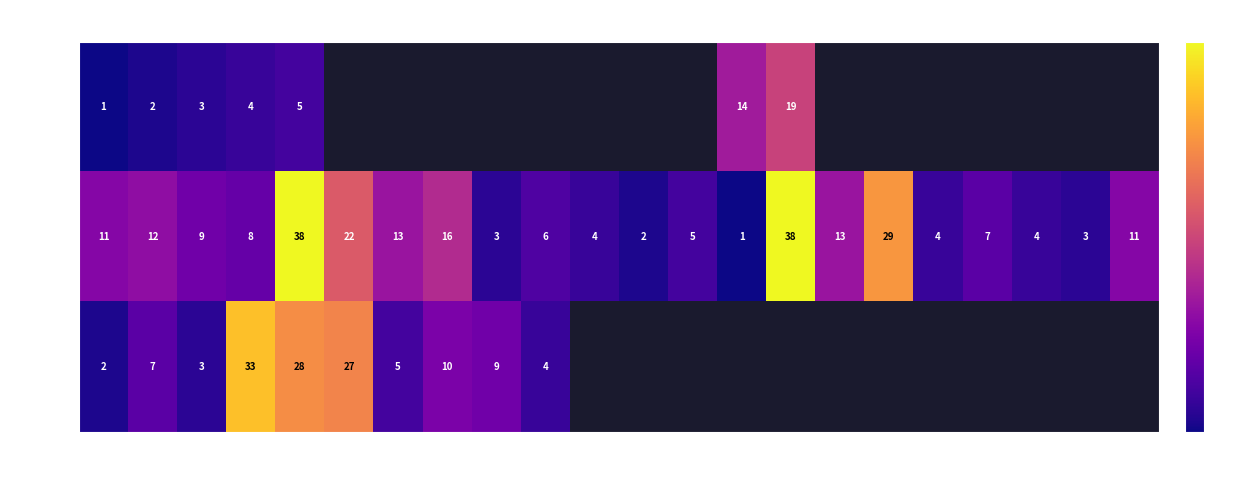

The value of up at 3 is 5. True or false?

False